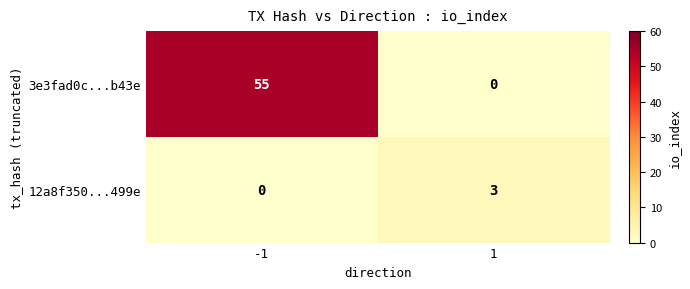

How many series are shown in this chart?

2